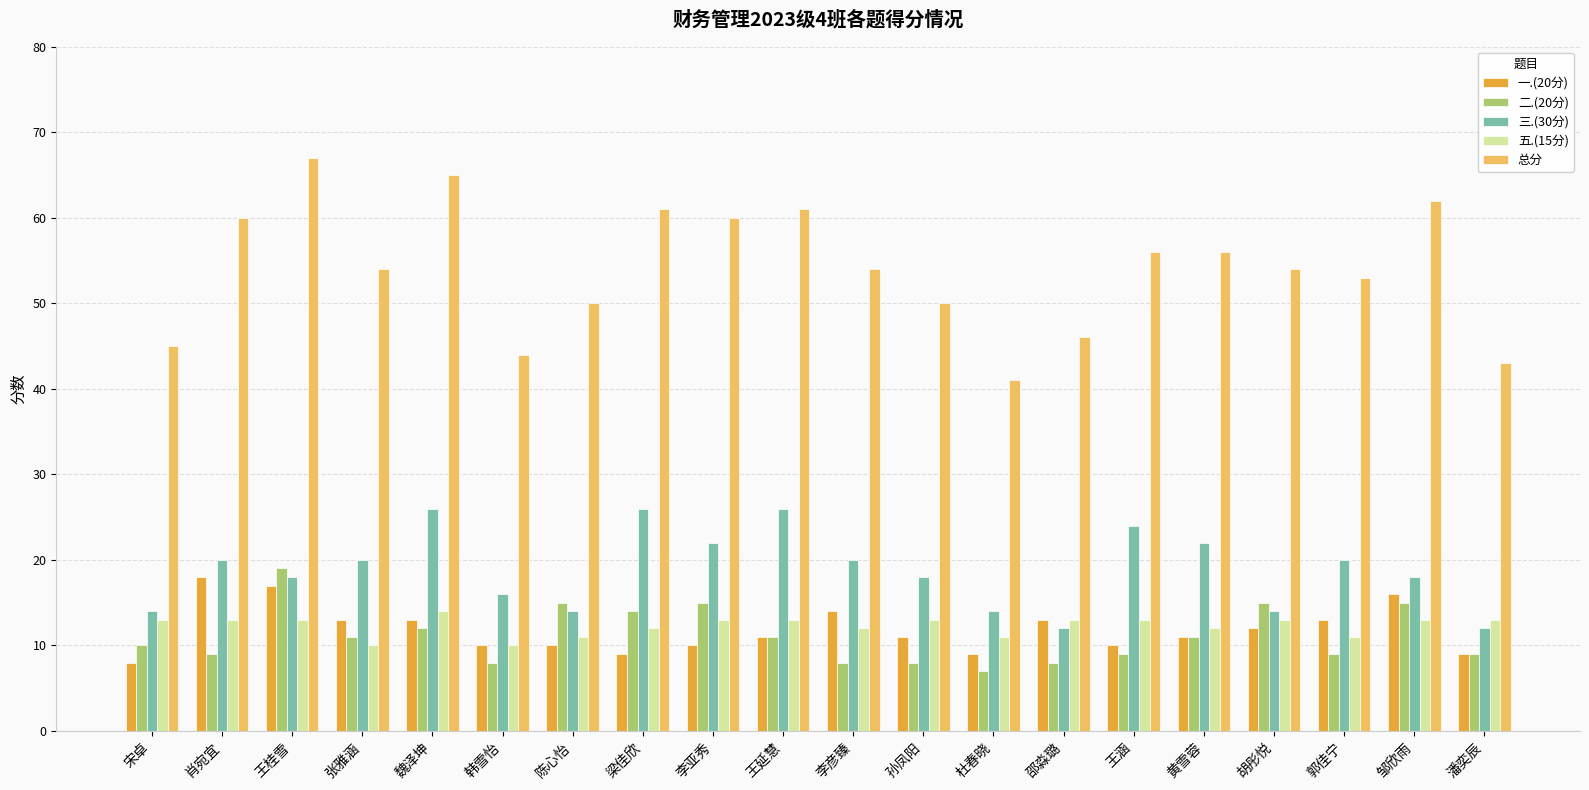

At which category does the chart reach its minimum across all series?

杜春晓